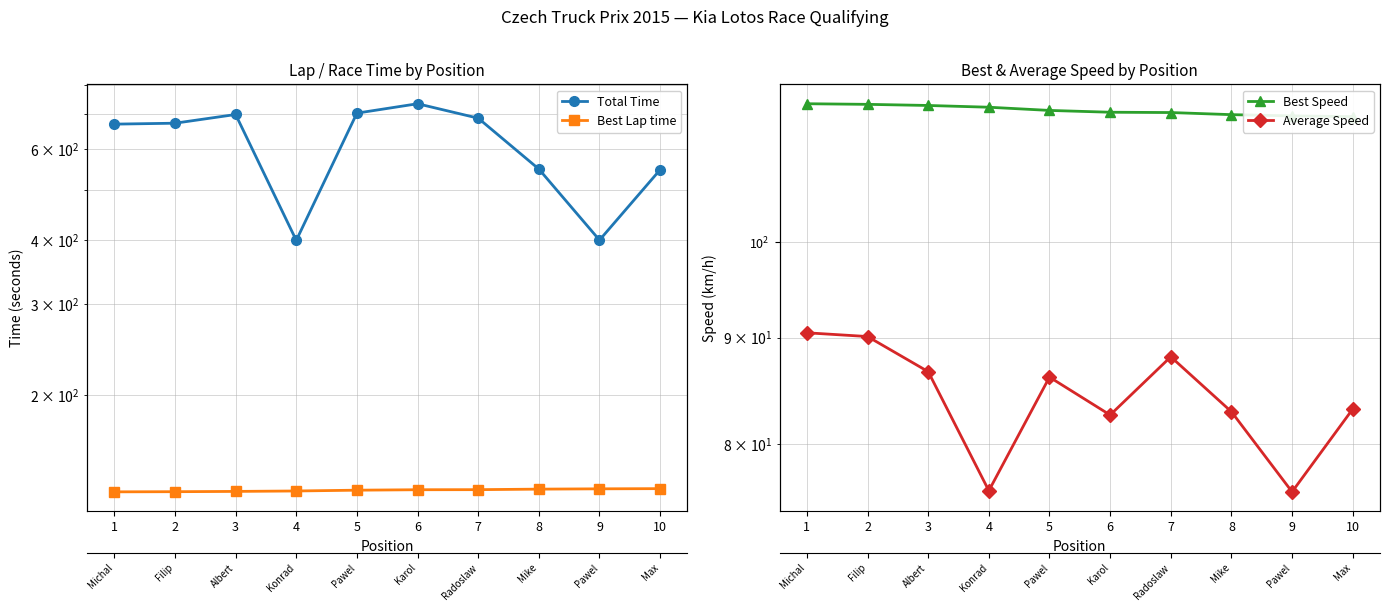

Rank the categories by Average Speed value from lowest to highest.

9, 4, 6, 8, 10, 5, 3, 7, 2, 1